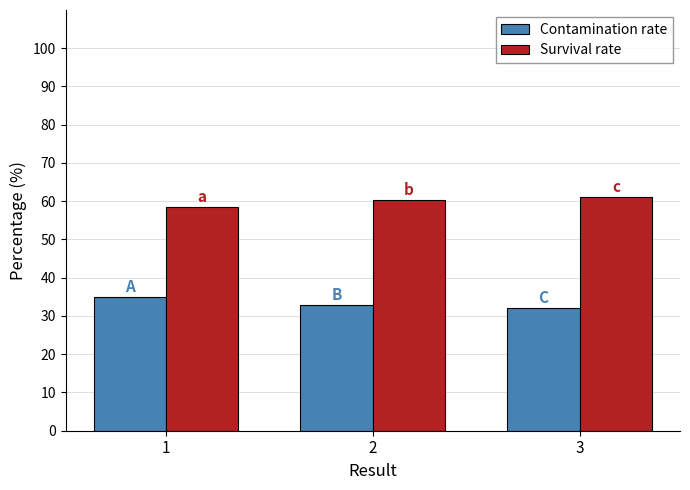

What is the average value of the Survival rate series?

60.0